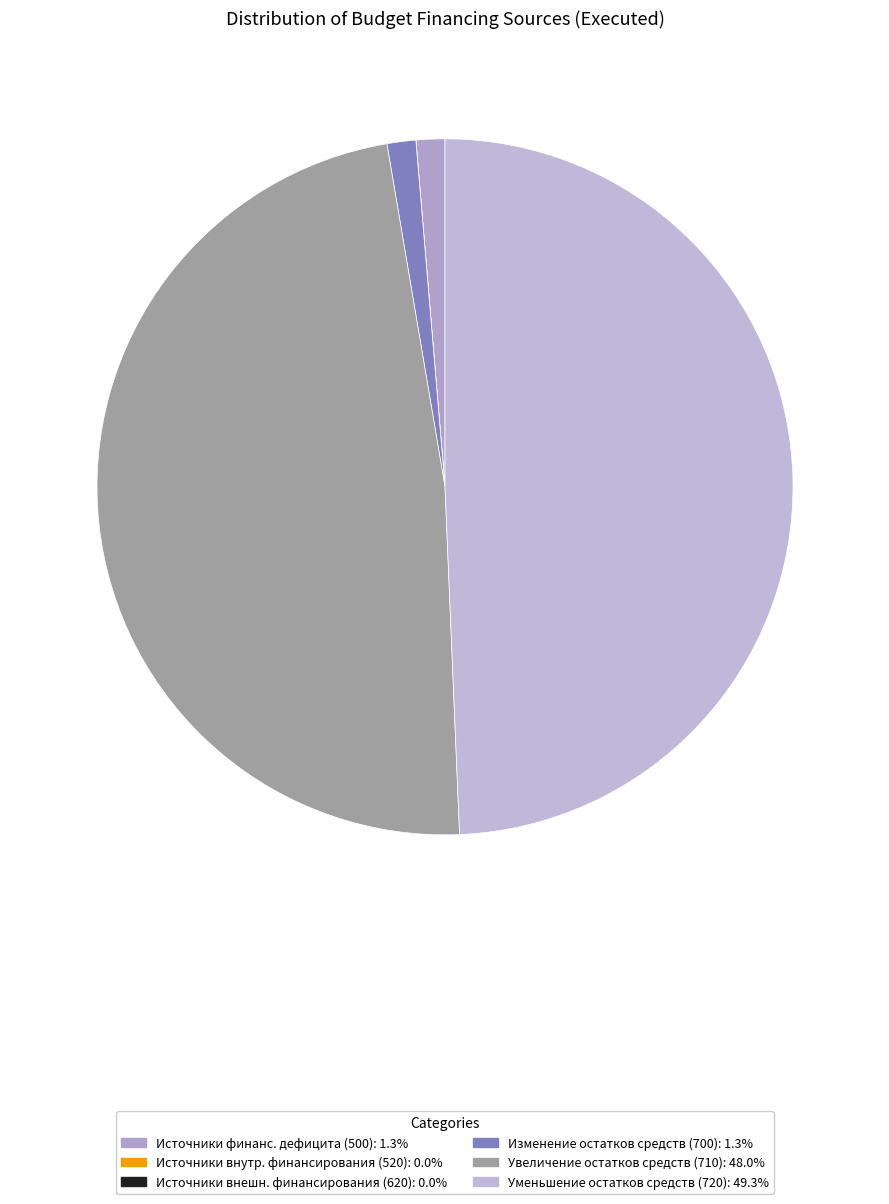

Which slice is the smallest?

520